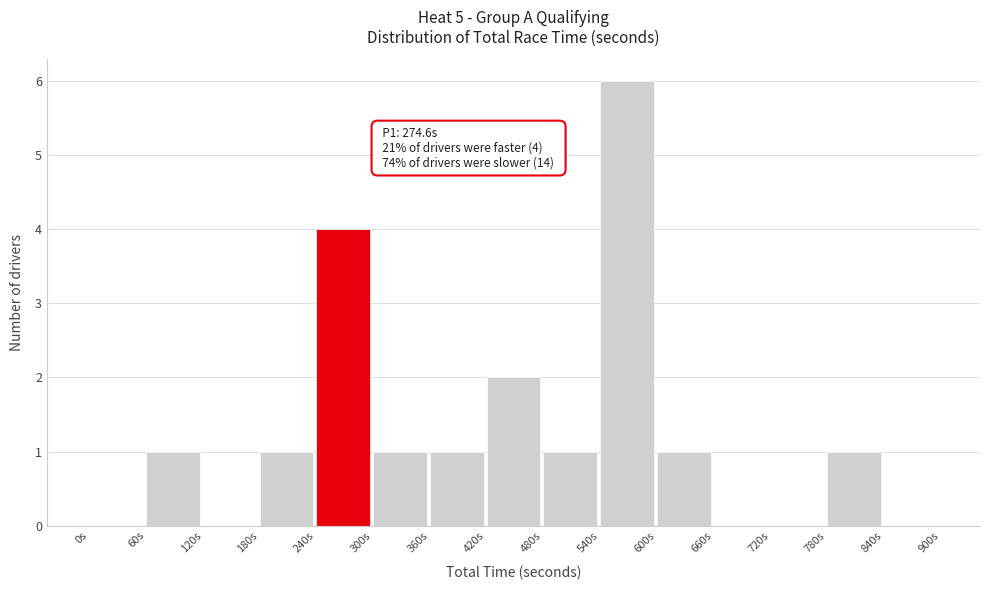

Over which range of the x-axis is the bar tallest?

540 to 600